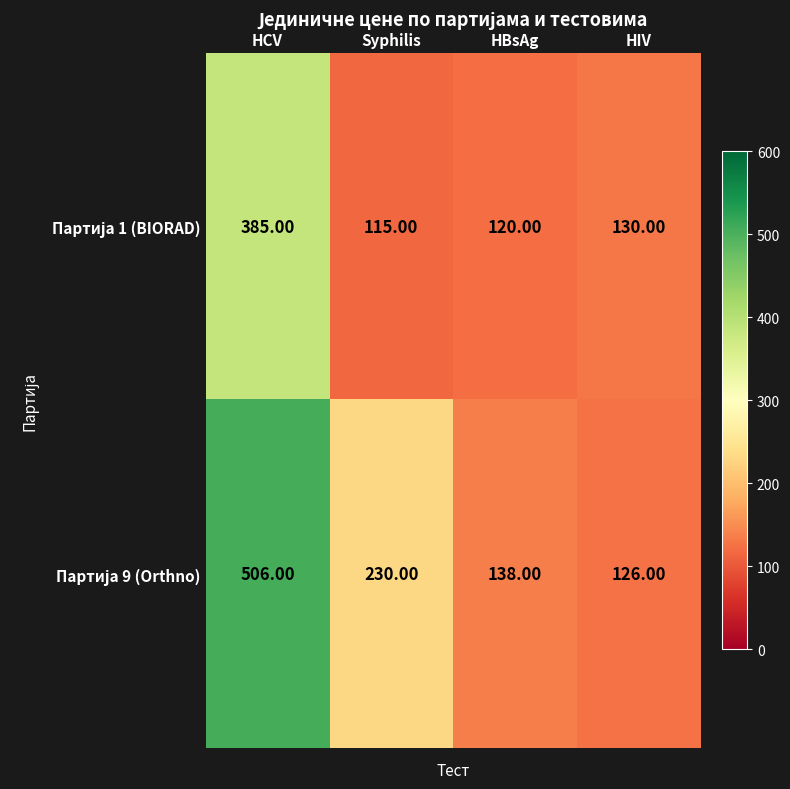

At which category does the chart reach its minimum across all series?

Syphilis